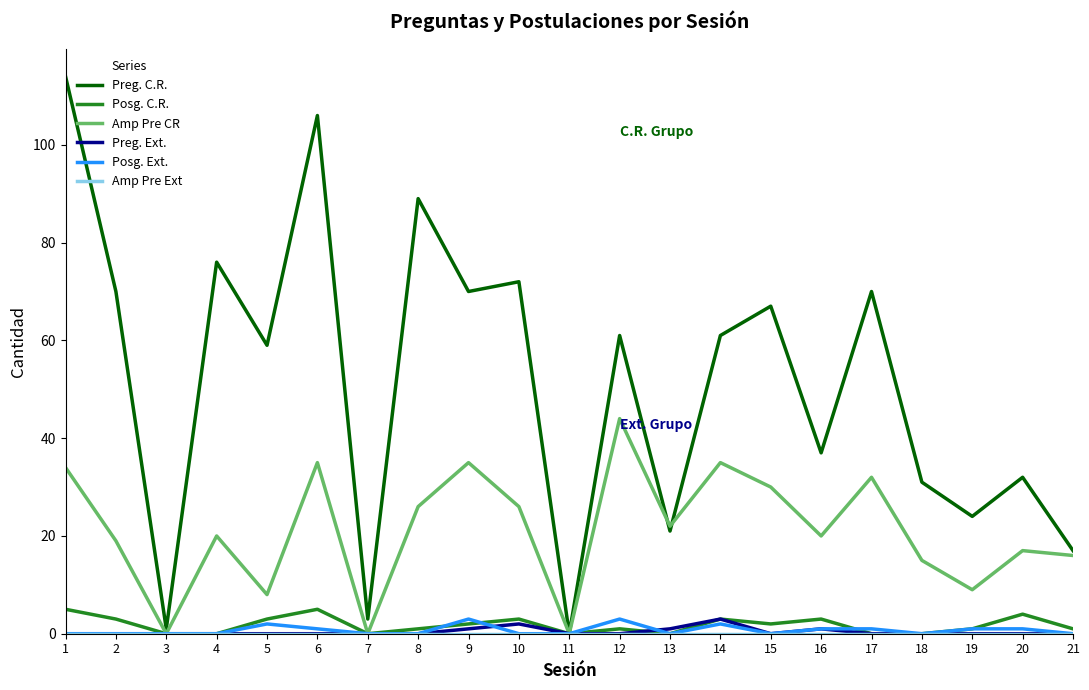

Is the value of Preg. Ext. at 12 greater than the value of Amp Pre CR at 5?

No